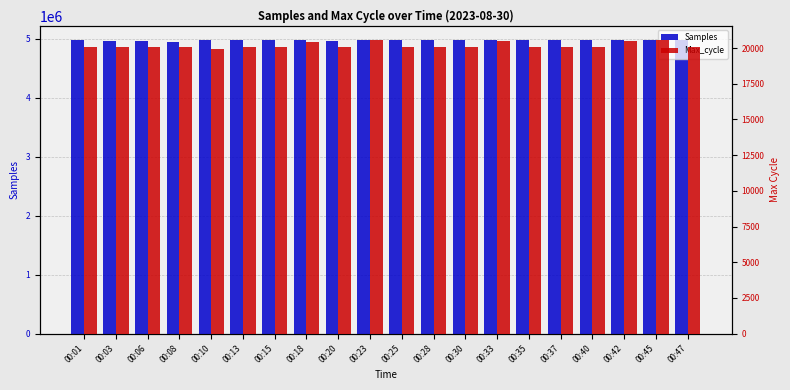

At which label is Samples closest to 4959112?

00:06